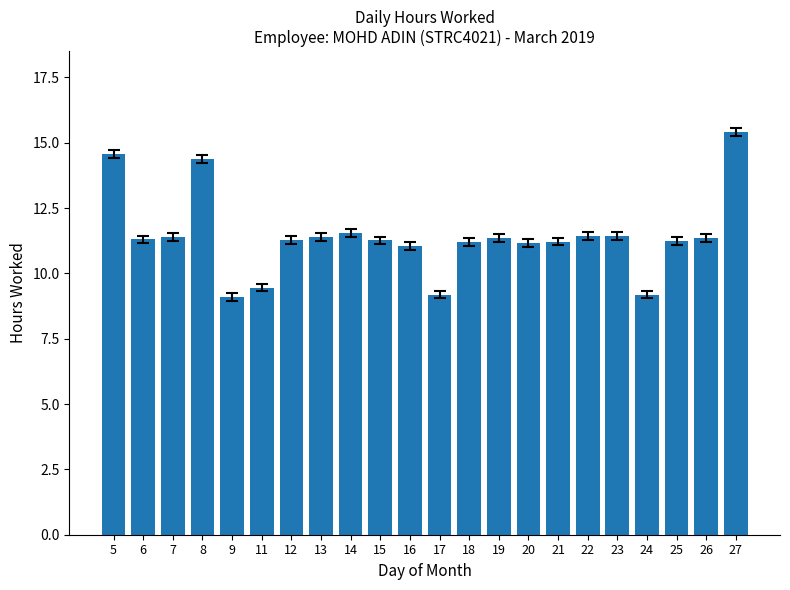

Between 24 and 15, which is larger?

15